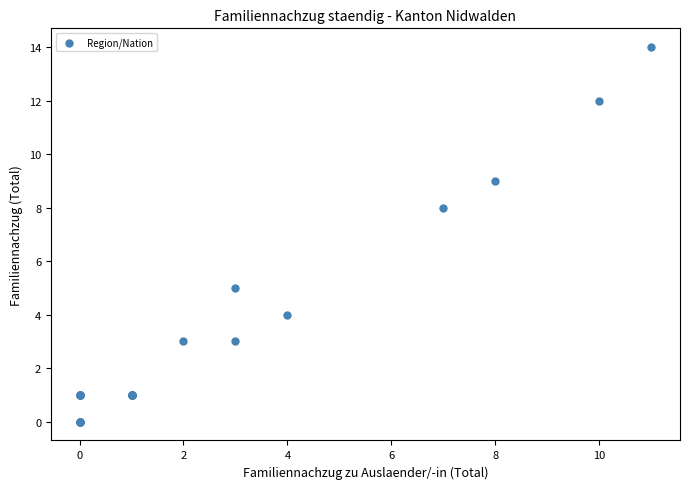

What Y value in the scatter plot is closest to 7?

8